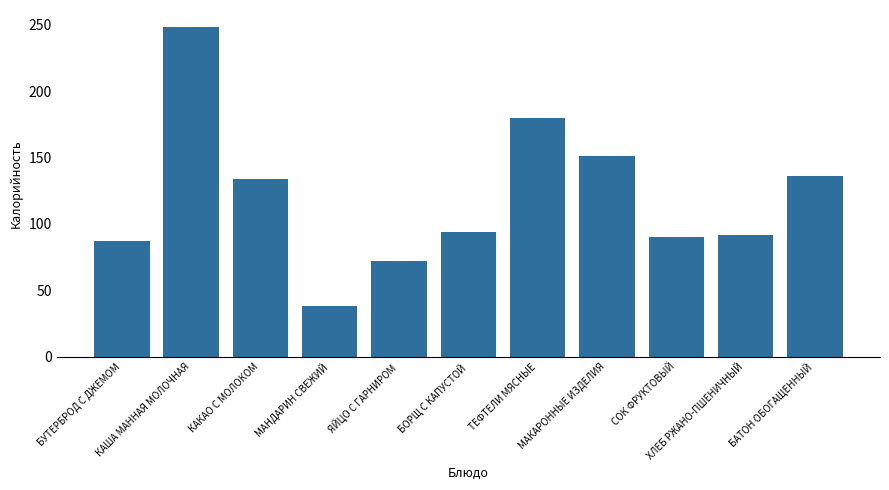

What is the value of the 7th bar from the left?

180.0